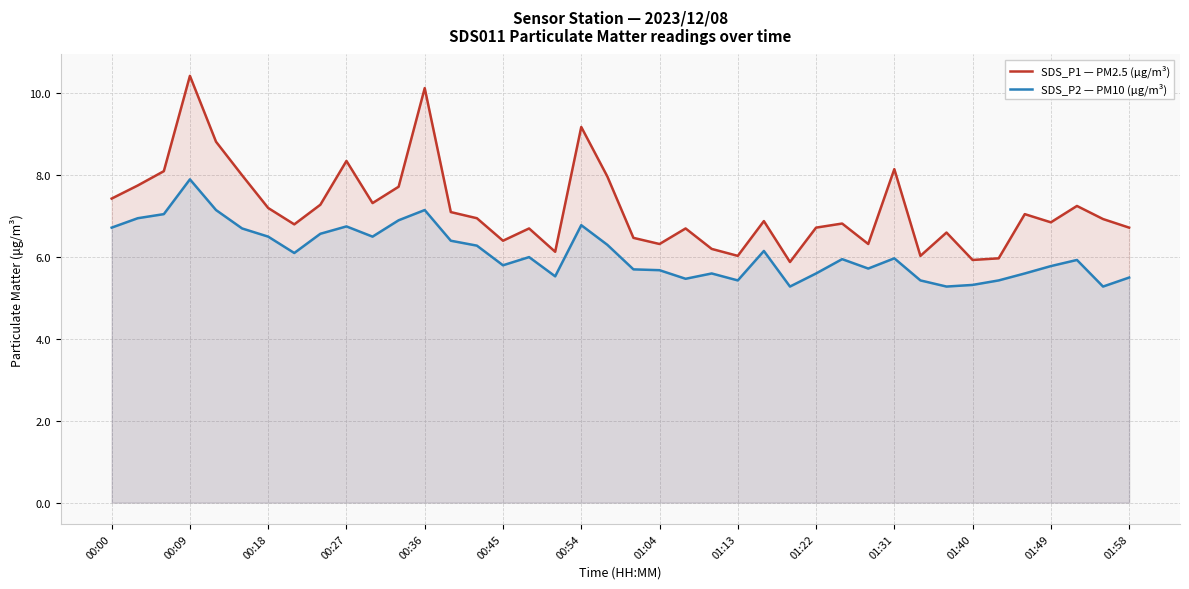

At 37, list the series in order from smallest to largest.

SDS_P2 — PM10 (μg/m³), SDS_P1 — PM2.5 (μg/m³)